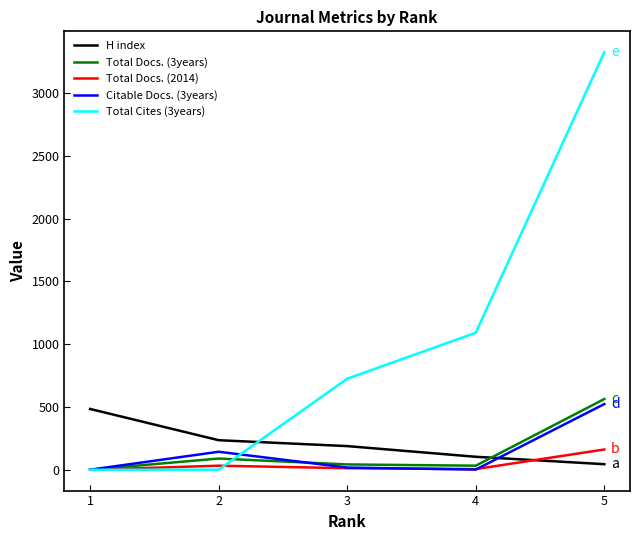

True or false: H index has more than 0 points higher than both neighbors.

False